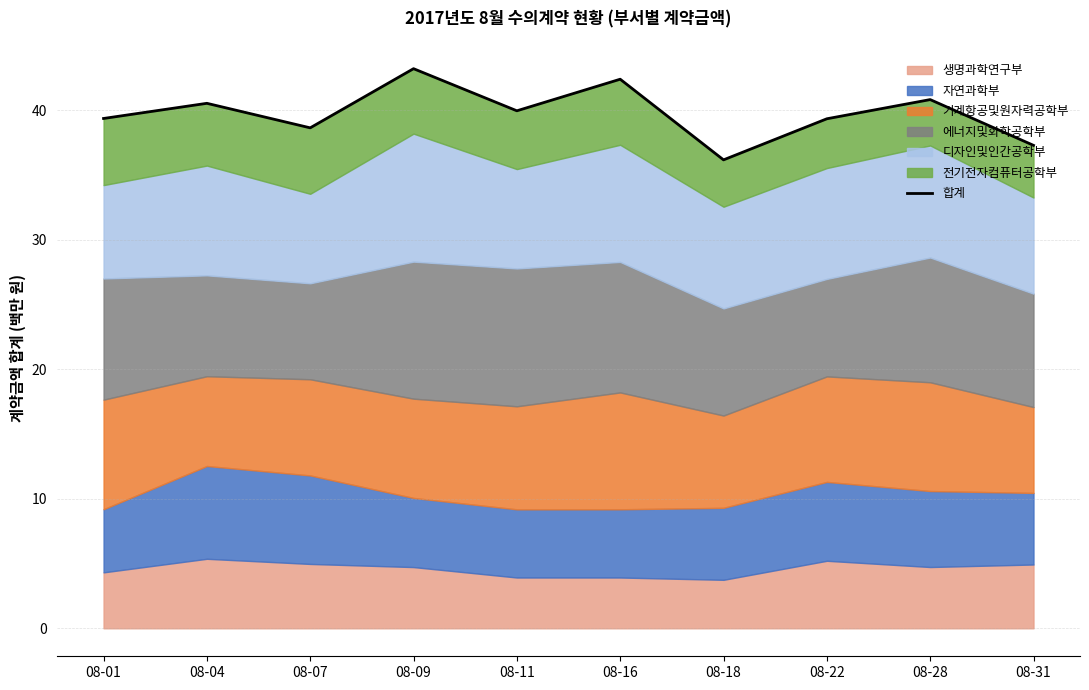

At which category does the data reach its first local valley?

08-07